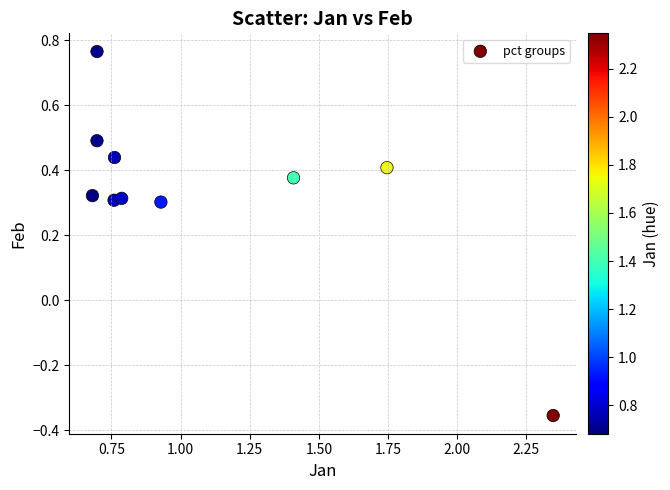

What is the range of X values (max minus min)?

1.7